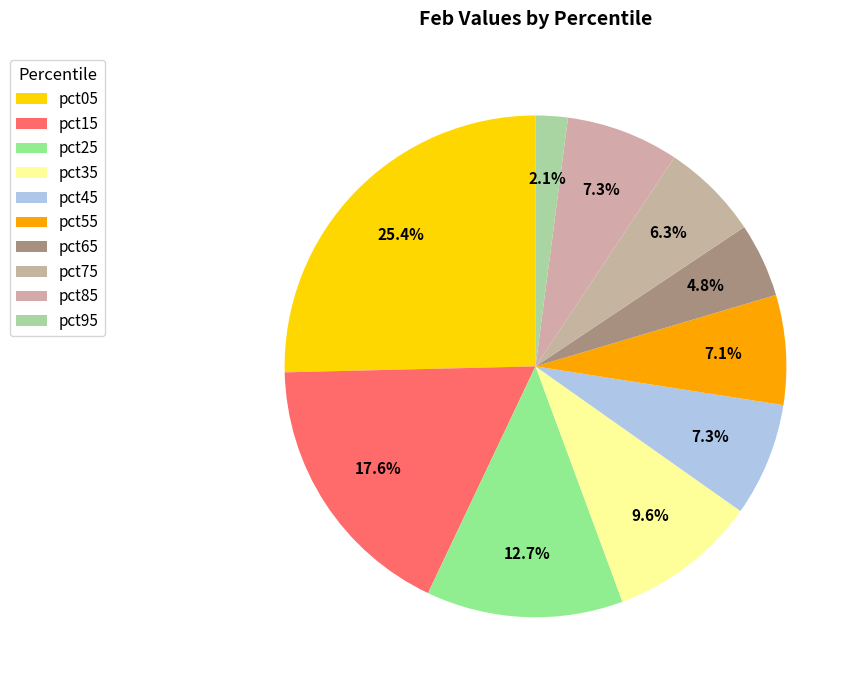

What percentage is the pct35 slice, to the nearest percent?

10%